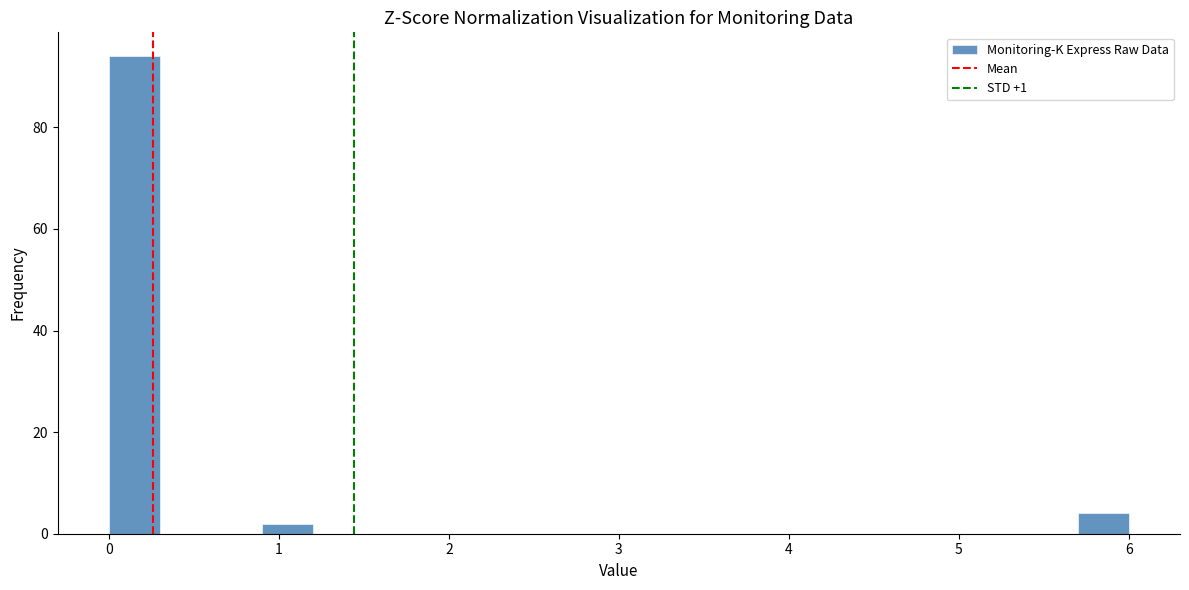

Read against the x-axis, roughly where is the centre of the tallest bar?

0.2